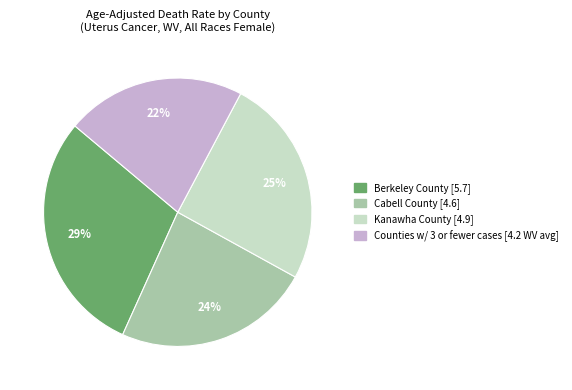

Is there any slice that represents more than half of the pie?

No